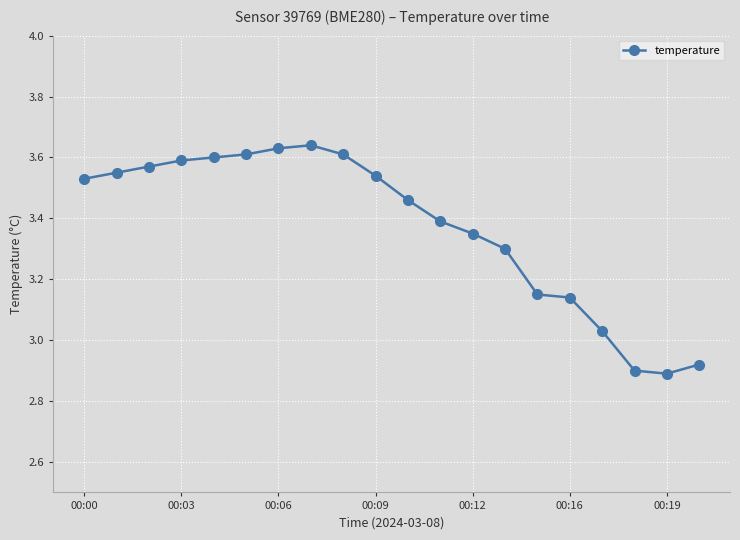

What is the difference between the maximum and second lowest values?

0.7